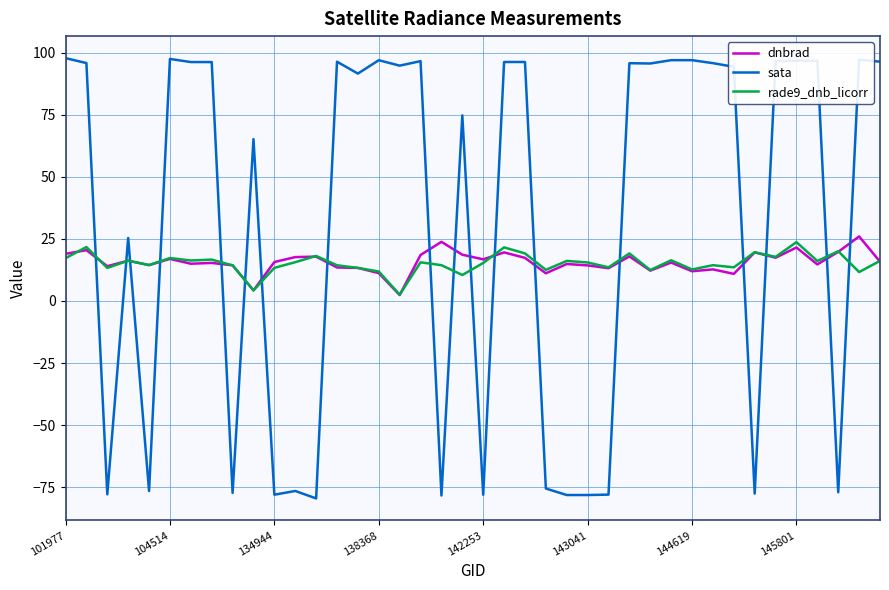

True or false: rade9_dnb_licorr and sata intersect in this chart.

True